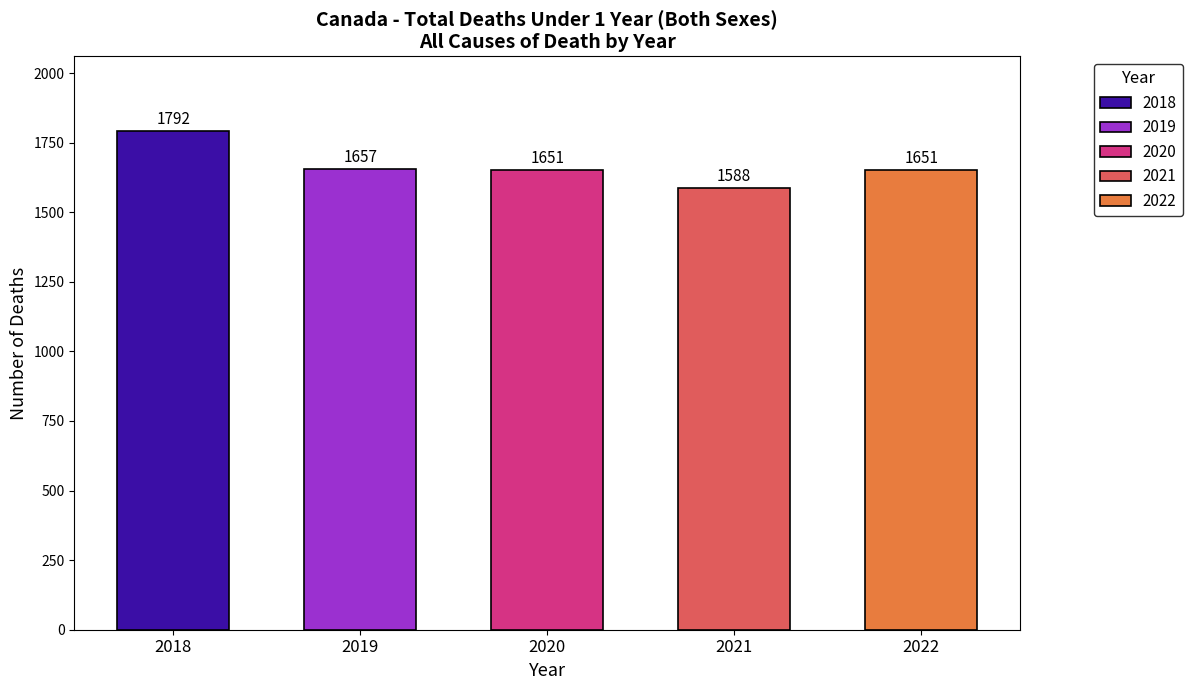

Reading left to right, what are all the values shown in this chart?

2018: 1792	1657	1651	1588	1651
Total all causes - Number of deaths: 1792	1657	1651	1588	1651